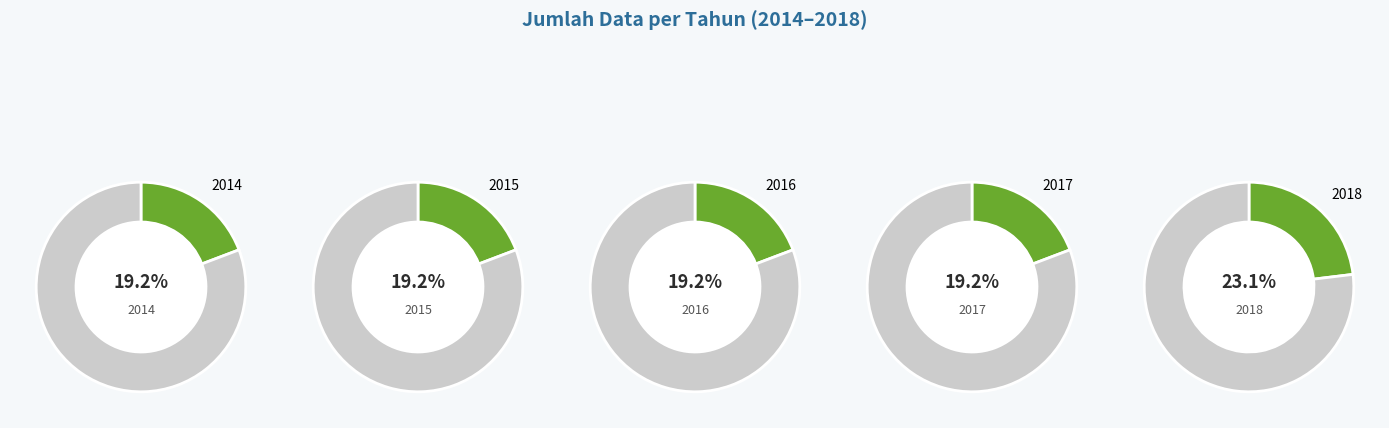

How many segments does this pie chart have?

5